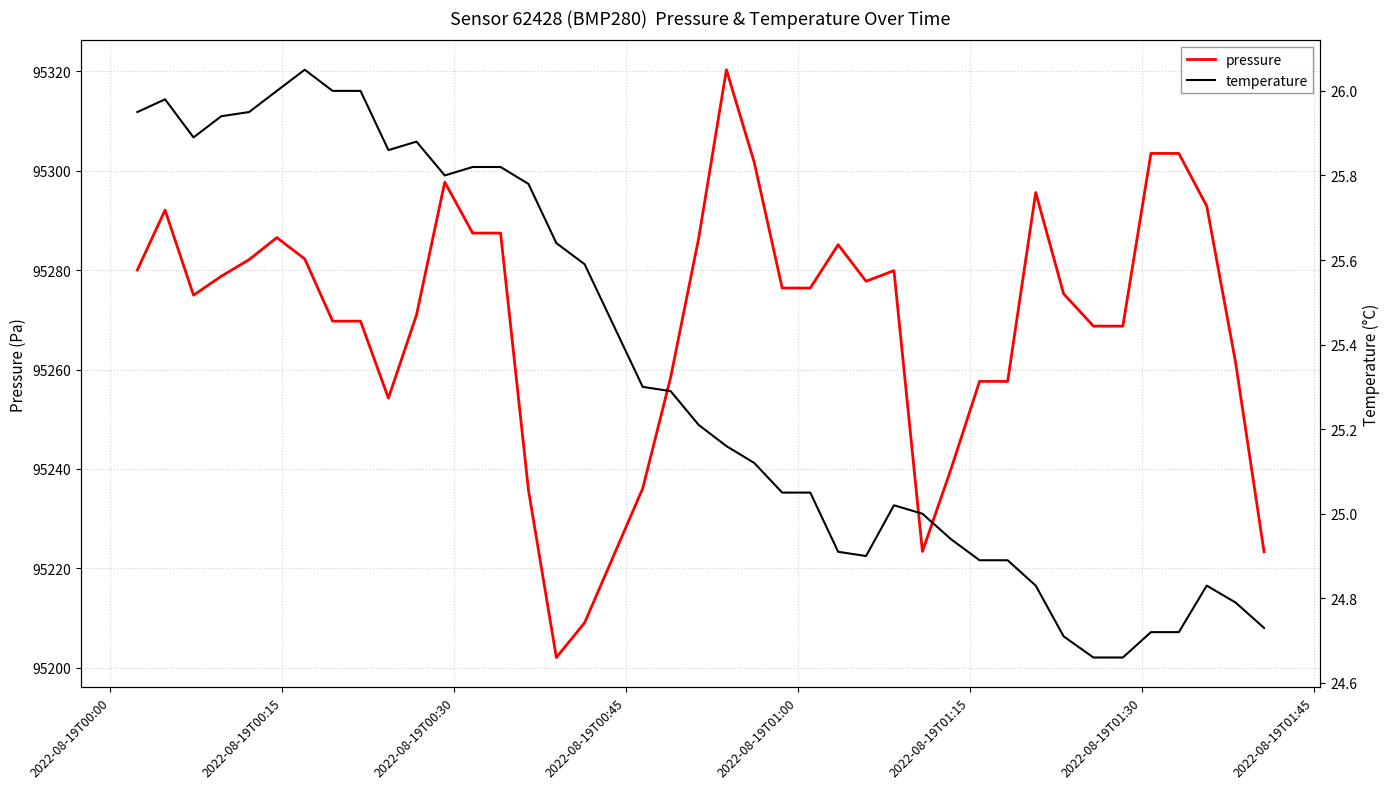

How many values in the temperature series are below 25?

14